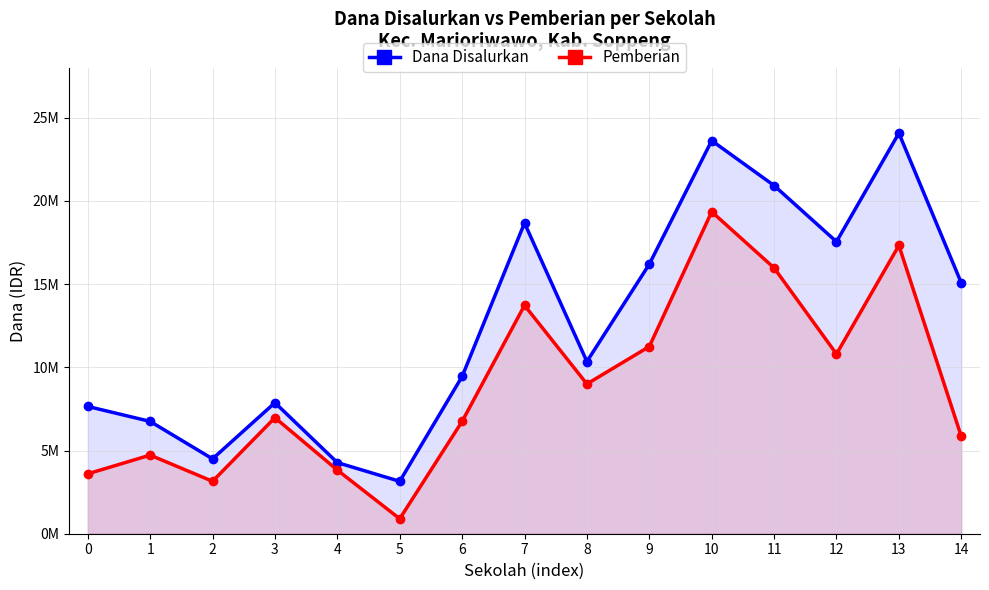

True or false: Dana Disalurkan and Pemberian intersect in this chart.

False